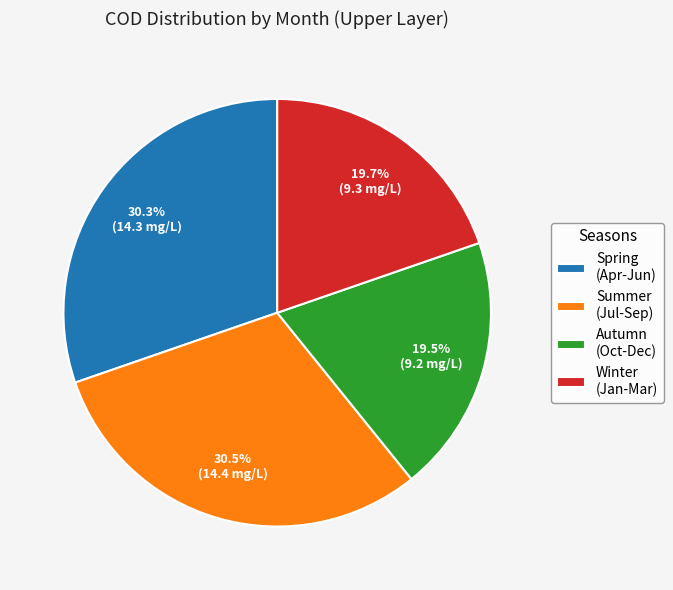

How much of the chart is everything except Autumn (Oct-Dec)?

80.5%